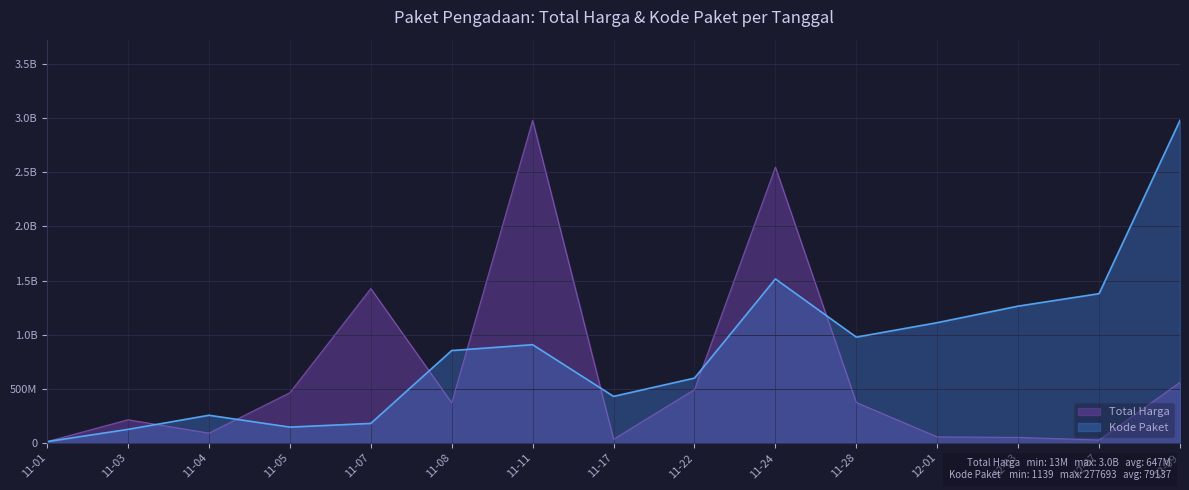

Count the number of data series in this chart.

2